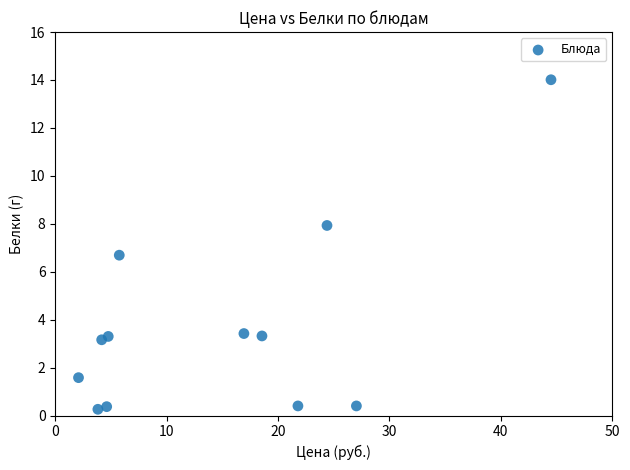

What Y value in the scatter plot is closest to 7?

6.7